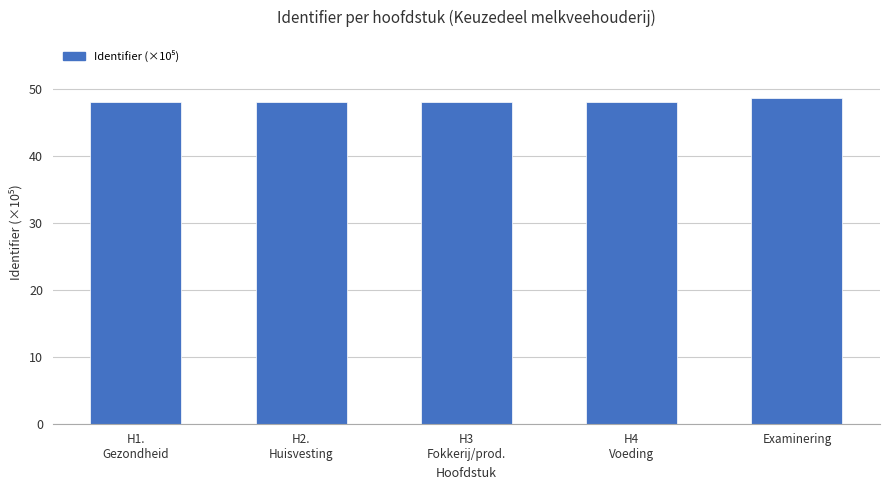

What is the average value?

48.1